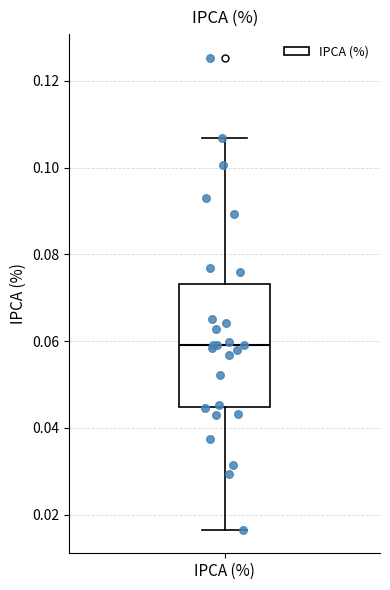

Where is the lower edge of the box for IPCA (%) on the y-axis? The values are not printed on the chart, so give them approximately, as read against the axis.

0.044